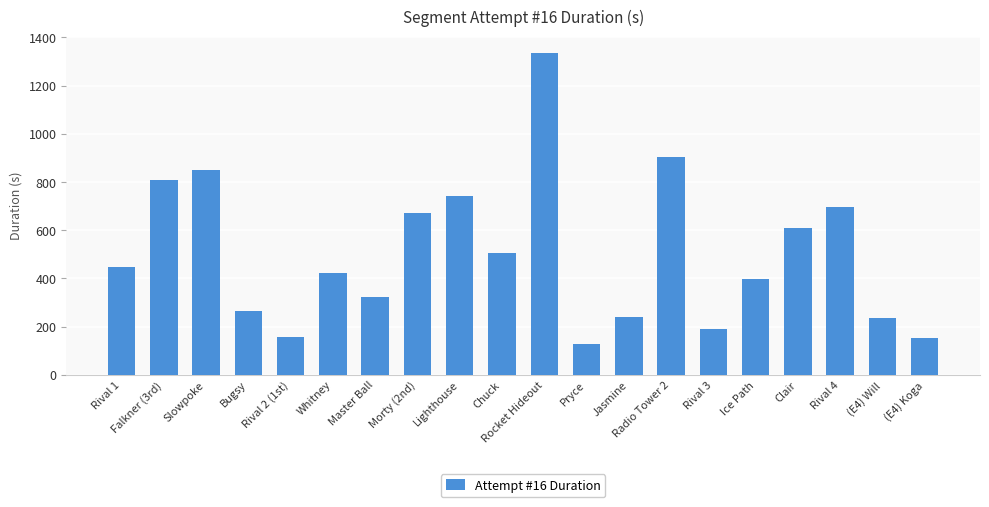

What is the label of the 13th bar from the left?

Jasmine